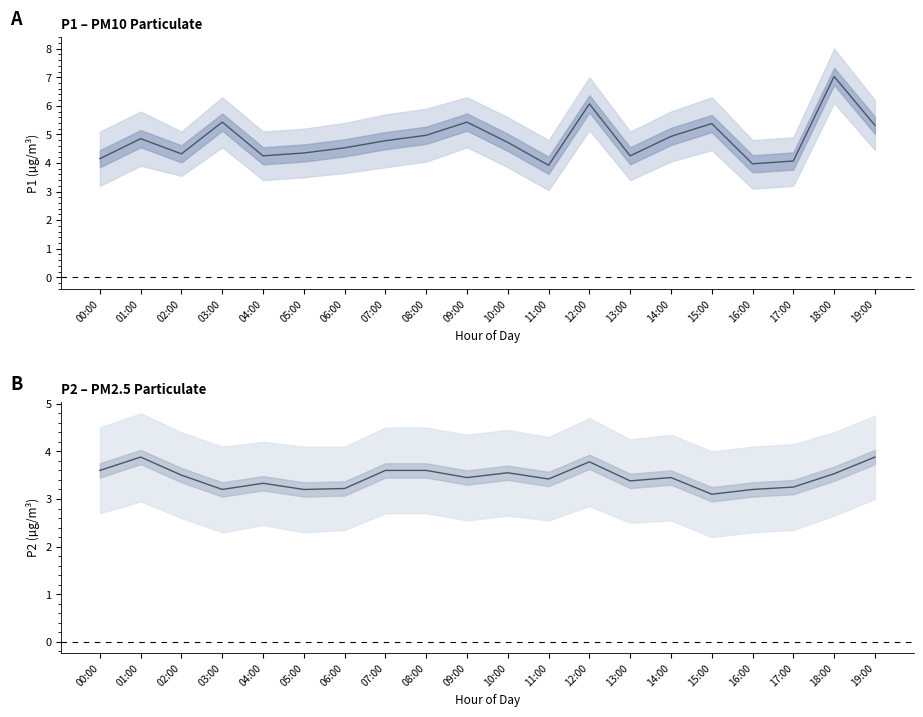

What is the label of the 19th point from the right?

01:00